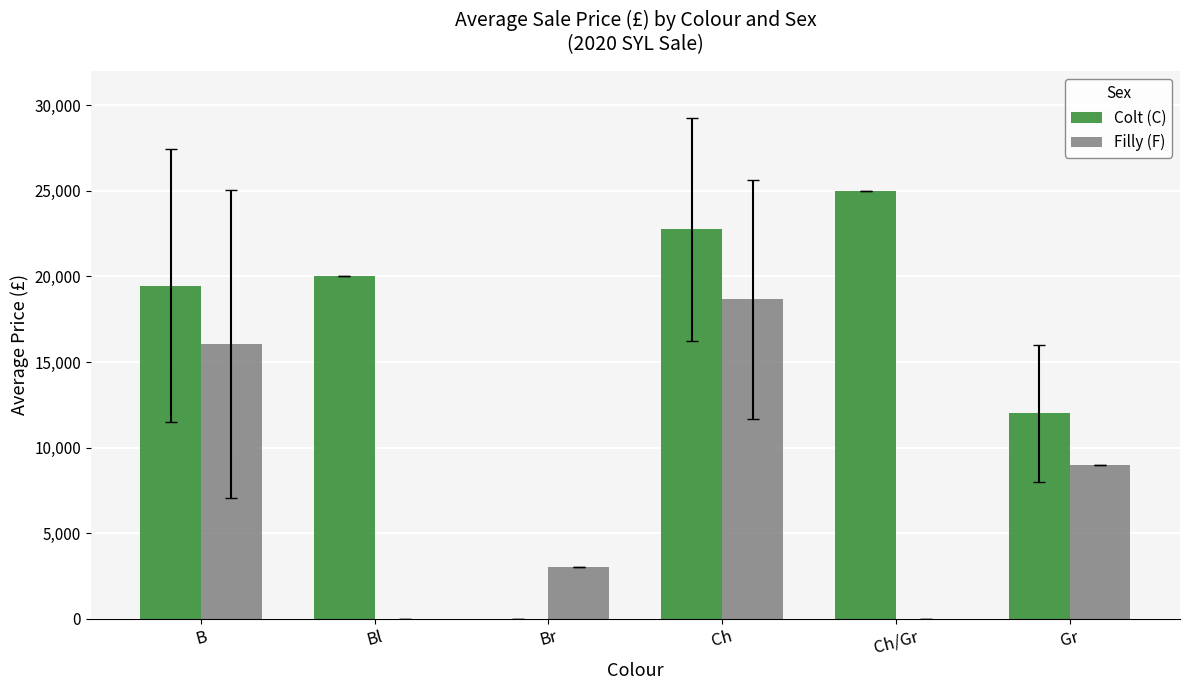

The Filly (F) series shows 3463 at Gr. True or false?

False